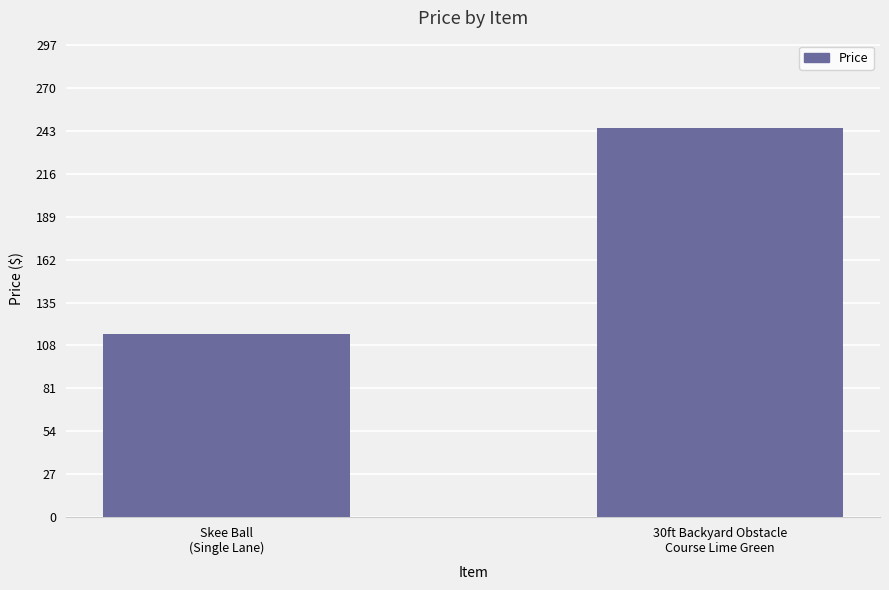

Reading left to right, transcribe all the data shown in this chart.

Skee Ball
(Single Lane)=115	30ft Backyard Obstacle
Course Lime Green=245